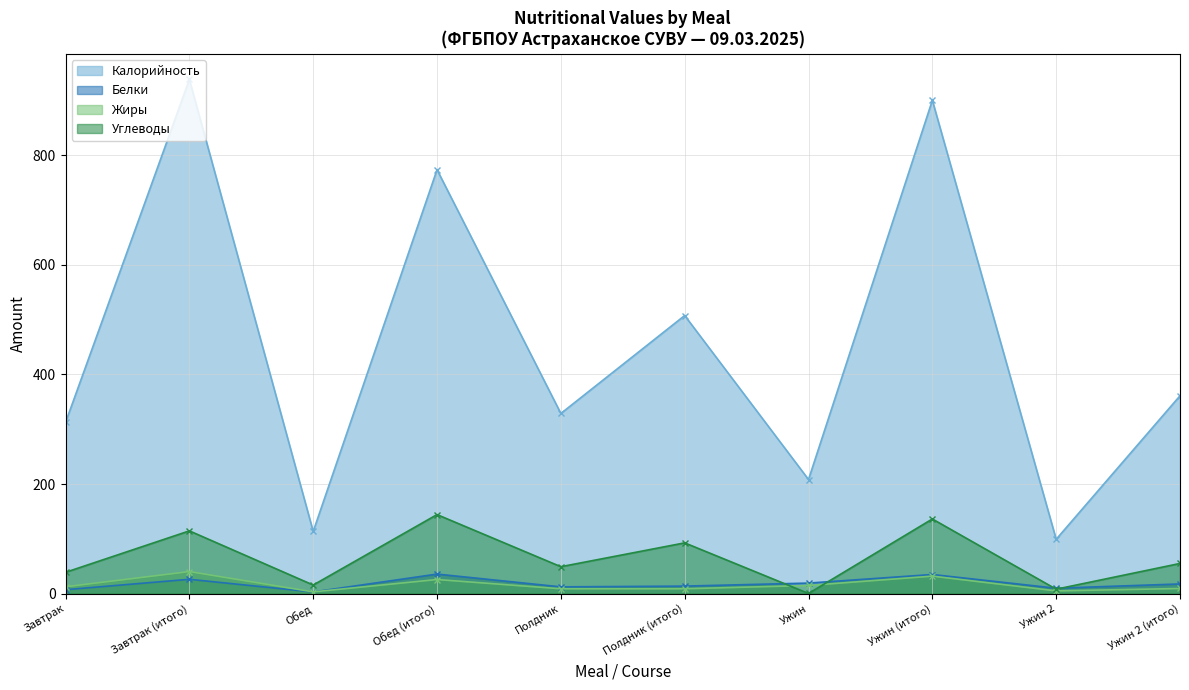

How many distinct data groups are displayed?

4